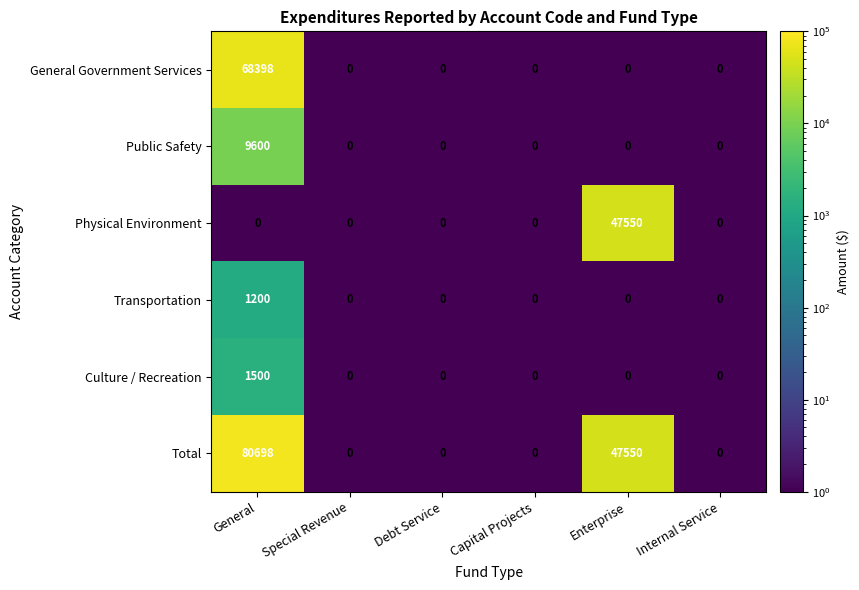

Count the number of categories in the chart.

6